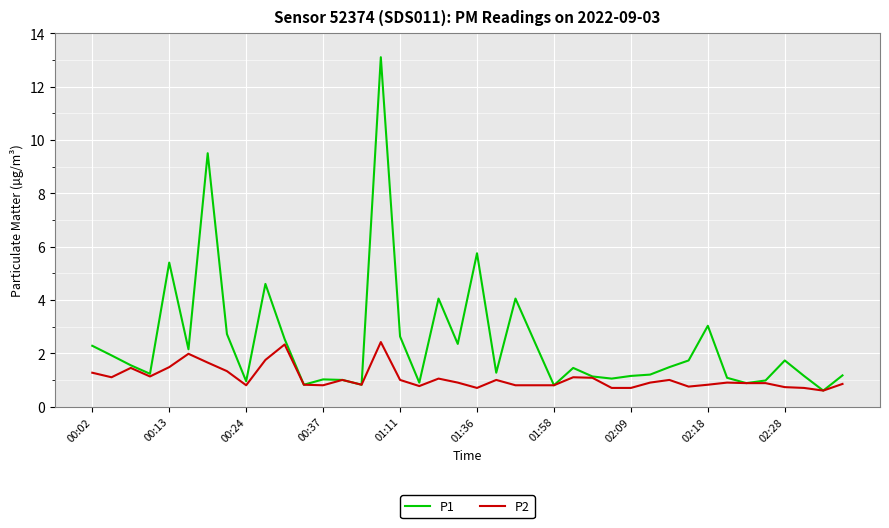

Rank the series by their average value, from highest to lowest.

P1, P2